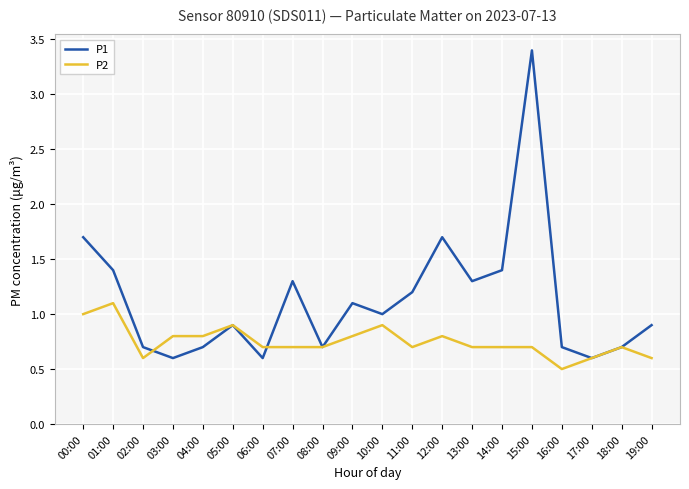

At which category does P1 reach its first local valley?

03:00